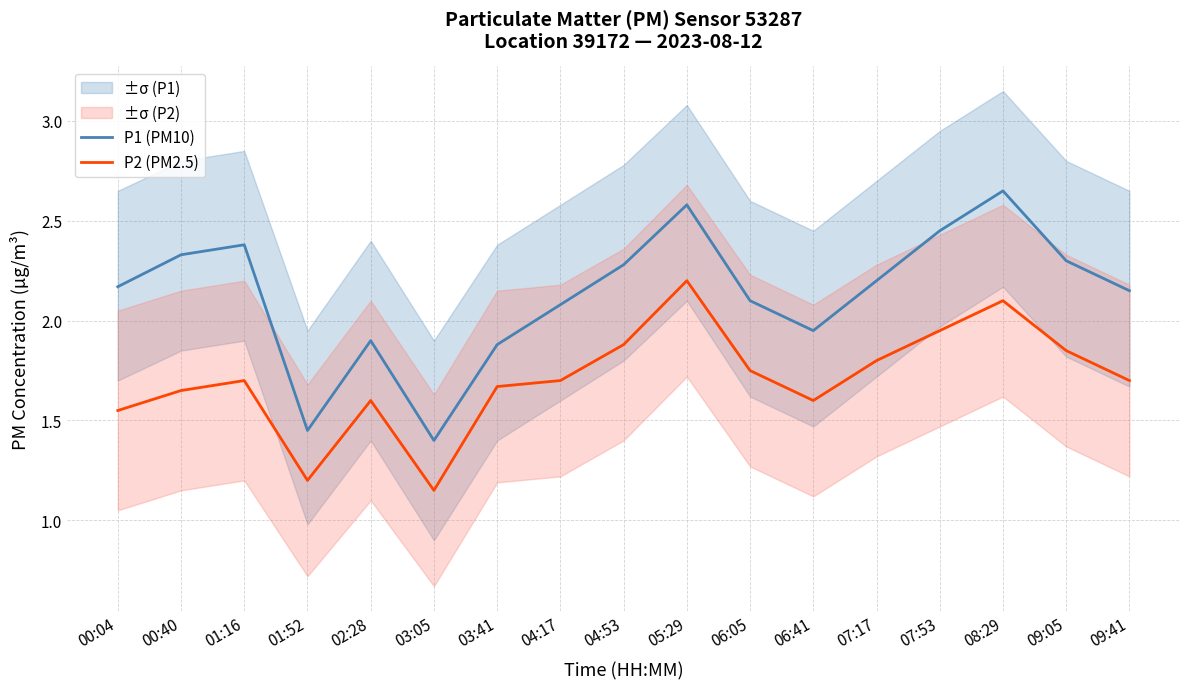

Reading left to right, transcribe all the data shown in this chart.

P1 (PM10): 00:04=2.2	00:40=2.3	01:16=2.4	01:52=1.4	02:28=1.9	03:05=1.4	03:41=1.9	04:17=2.1	04:53=2.3	05:29=2.6	06:05=2.1	06:41=1.9	07:17=2.2	07:53=2.5	08:29=2.6	09:05=2.3	09:41=2.1
P2 (PM2.5): 00:04=1.6	00:40=1.6	01:16=1.7	01:52=1.2	02:28=1.6	03:05=1.1	03:41=1.7	04:17=1.7	04:53=1.9	05:29=2.2	06:05=1.8	06:41=1.6	07:17=1.8	07:53=1.9	08:29=2.1	09:05=1.9	09:41=1.7